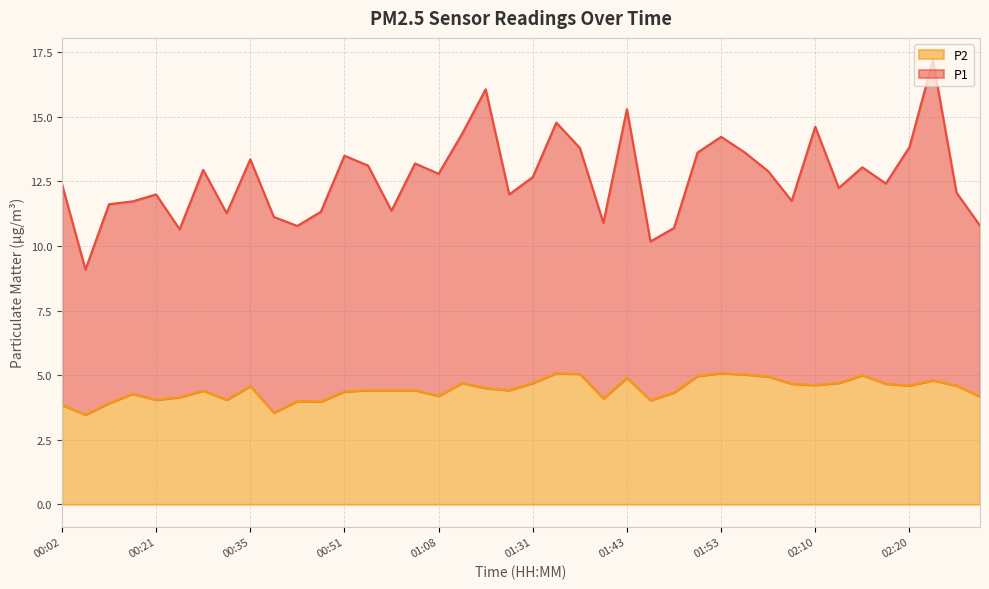

The value at 01:31 is 4.7. True or false?

True